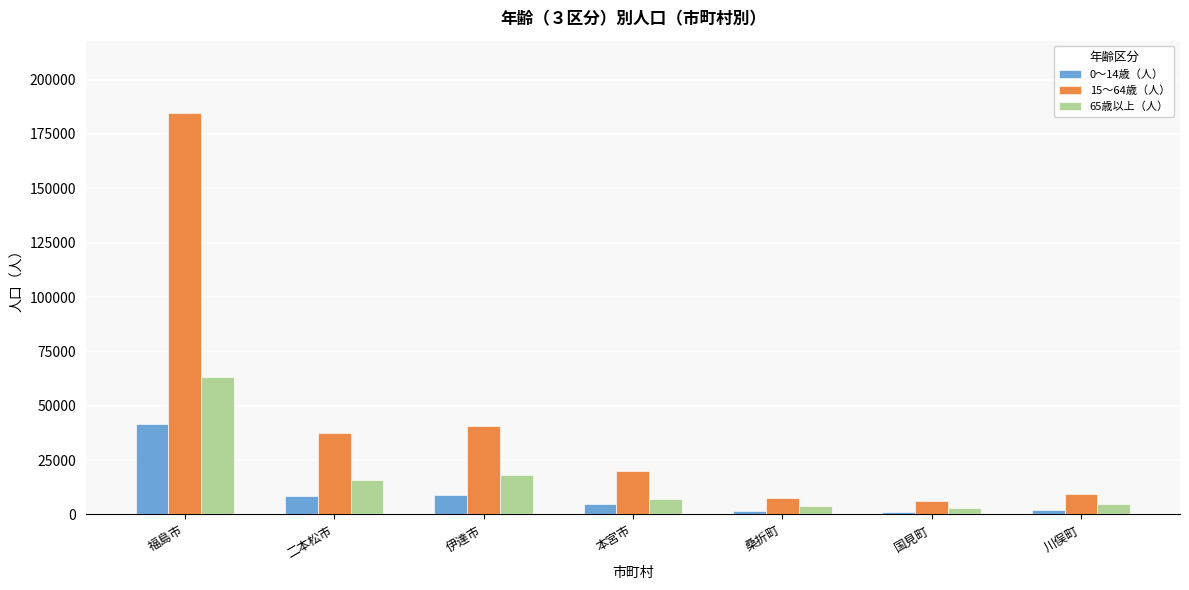

What is the total value across all series at 桑折町?

13277